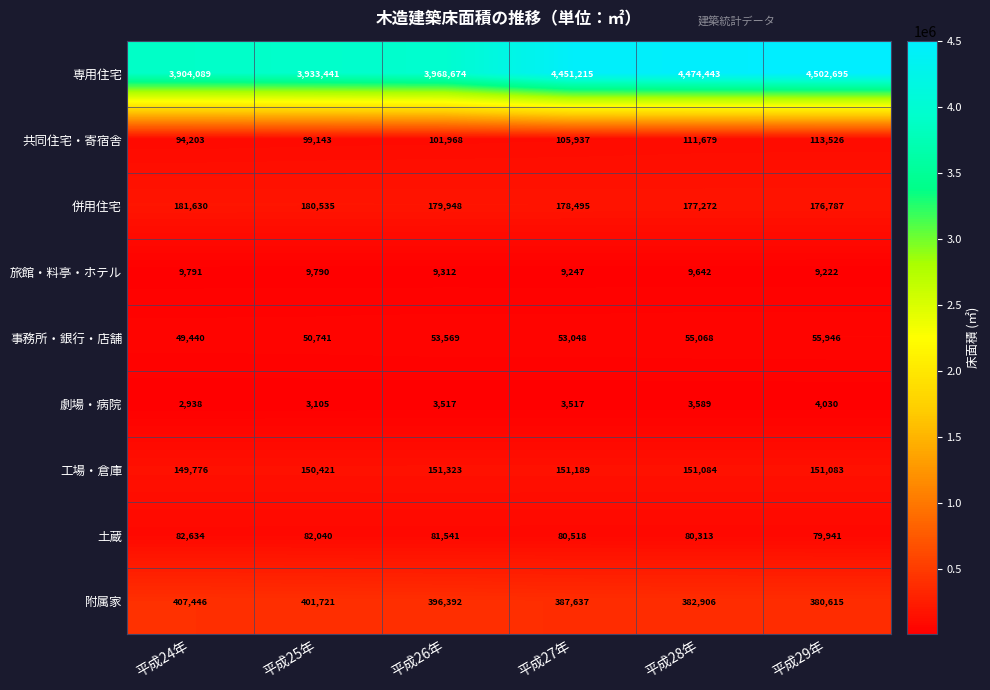

What is the spread (max minus min) of values at 平成25年?

3930336